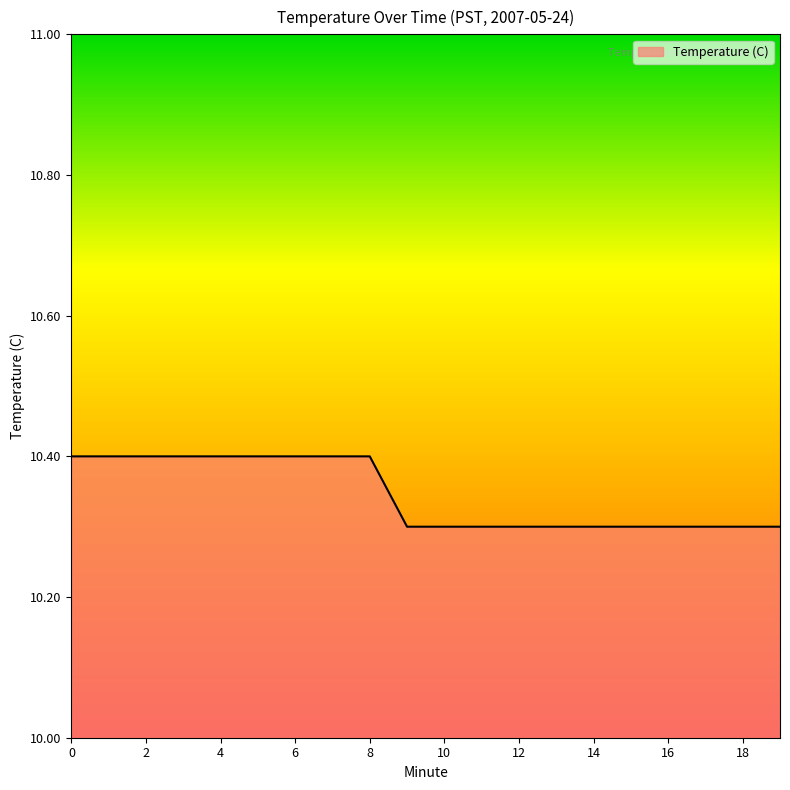

Reading right to left, transcribe all the data shown in this chart.

10.3	10.3	10.3	10.3	10.3	10.3	10.3	10.3	10.3	10.3	10.3	10.4	10.4	10.4	10.4	10.4	10.4	10.4	10.4	10.4